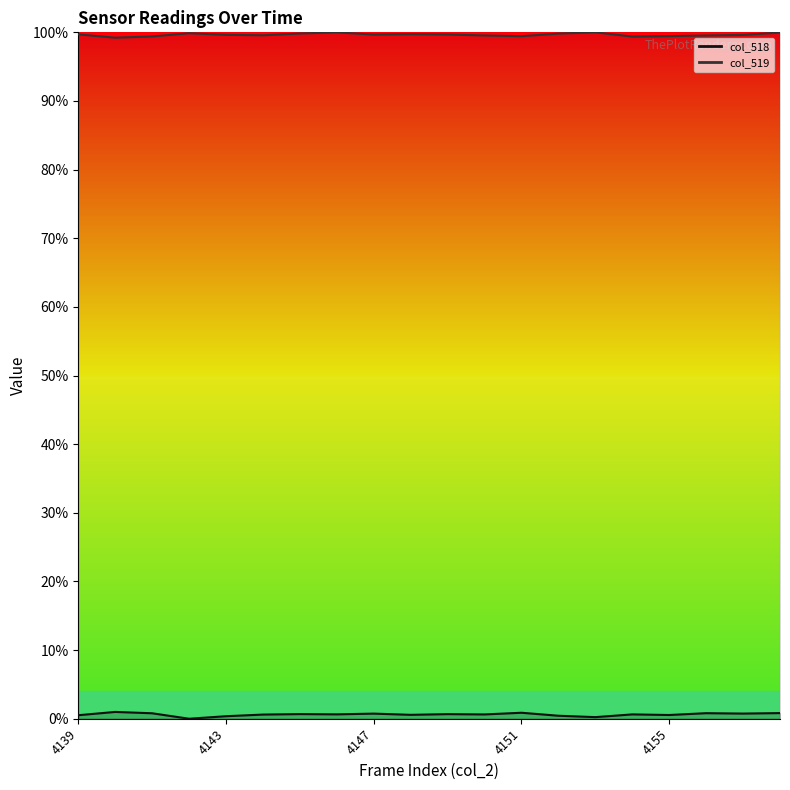

Between 4151 and 18, which series saw the biggest shift?

col_518 line